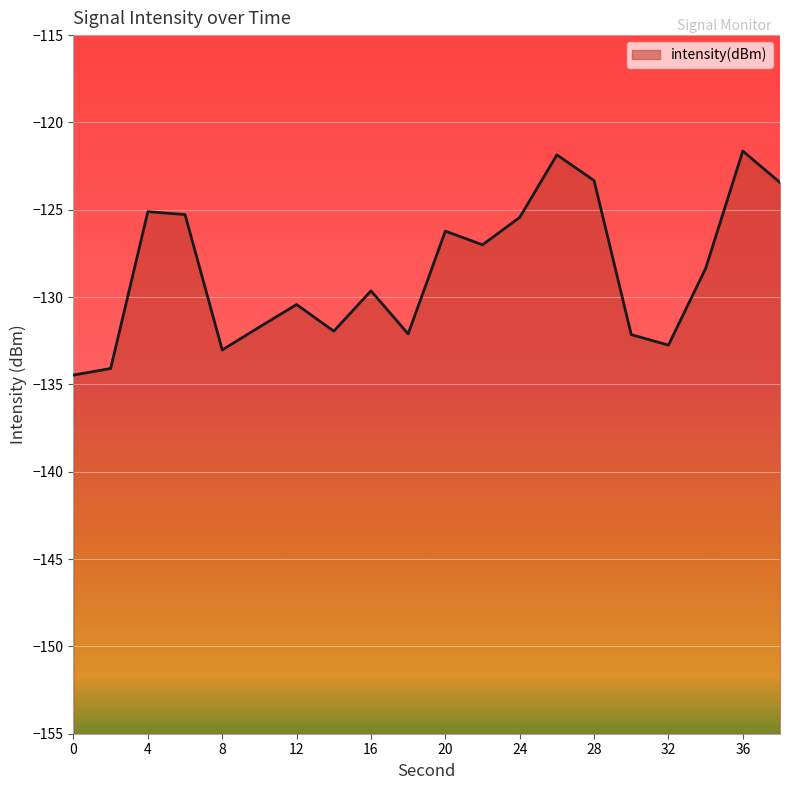

Read the value at 30.

-132.1